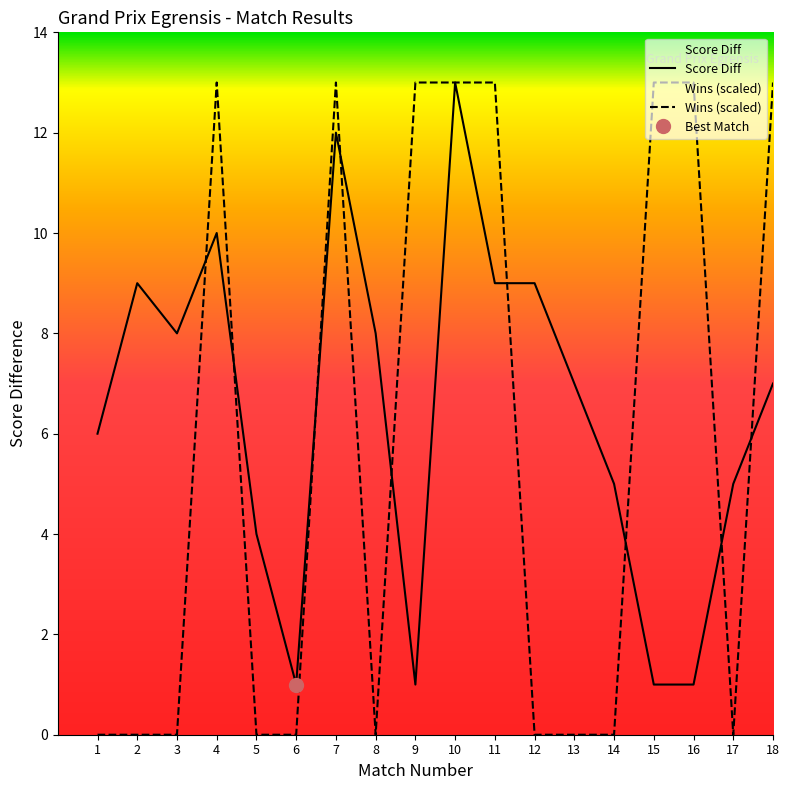

How many interior local valleys does the Wins series have?

2